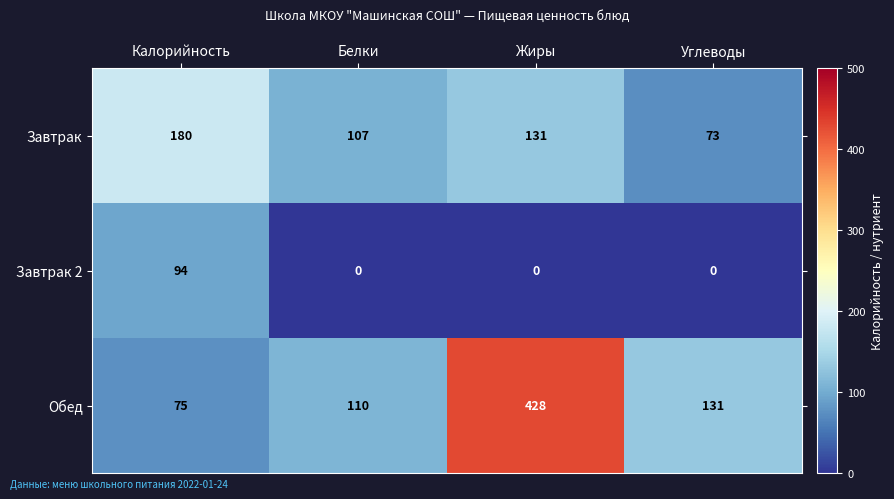

Reading left to right, what are all the values shown in this chart?

Завтрак: 180	107	131	73
Завтрак 2: 94	0	0	0
Обед: 75	110	428	131